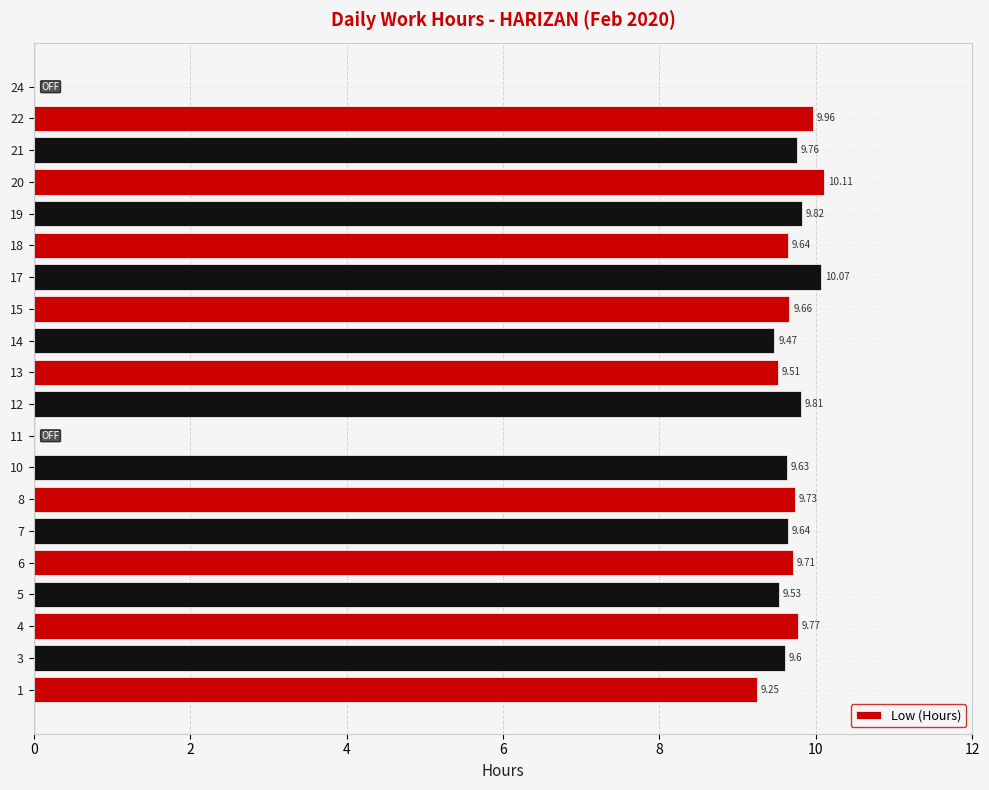

Which has a higher value, 13 or 11?

13